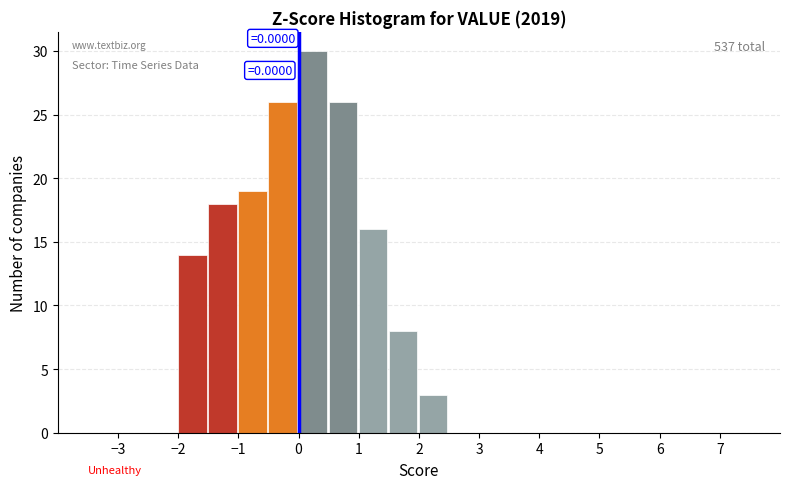

Over which range of the x-axis is the bar tallest?

0.0 to 0.5